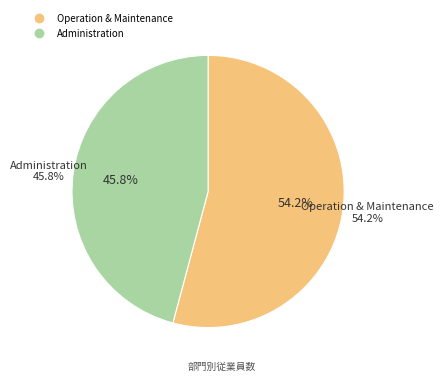

To the nearest percent, what portion does Administration represent?

46%